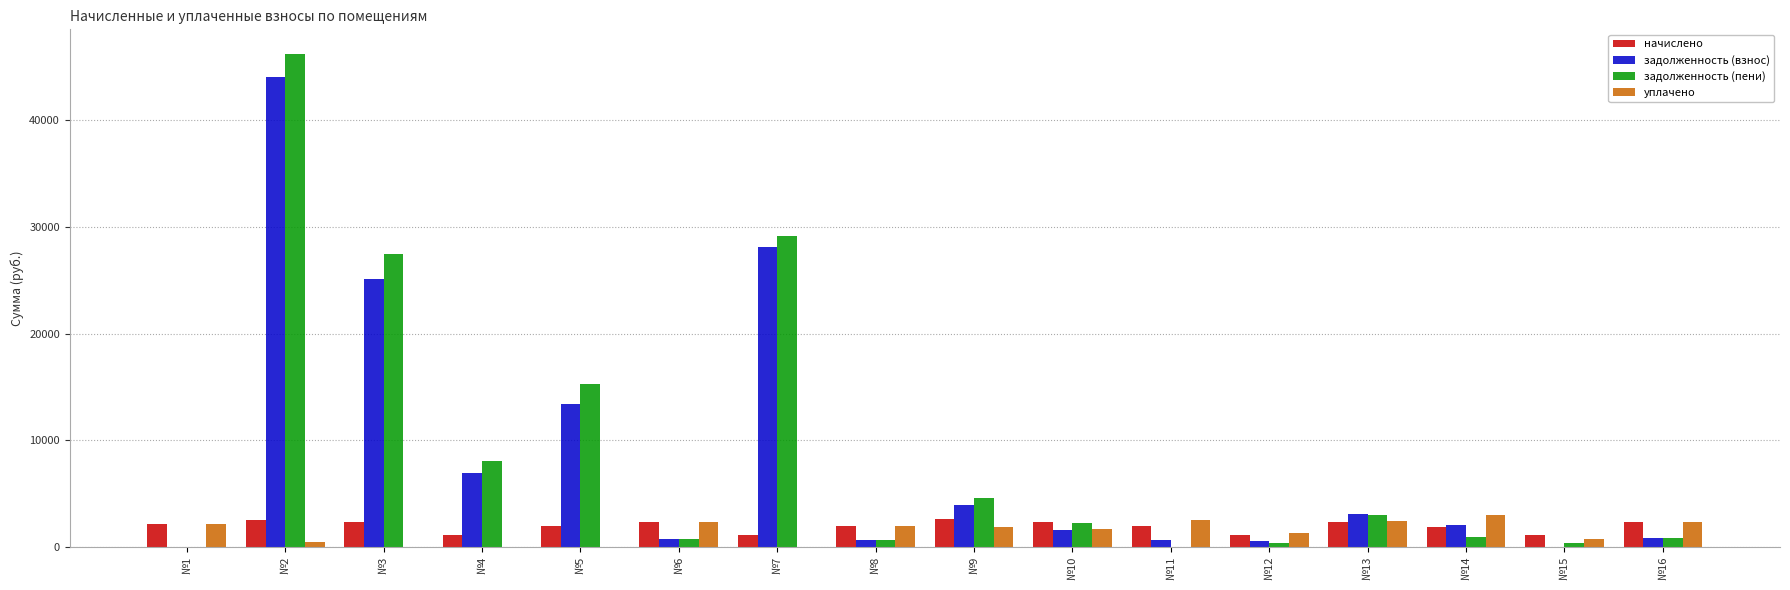

What are all the series names shown in the legend?

начислено, задолженность (взнос), задолженность (пени), уплачено